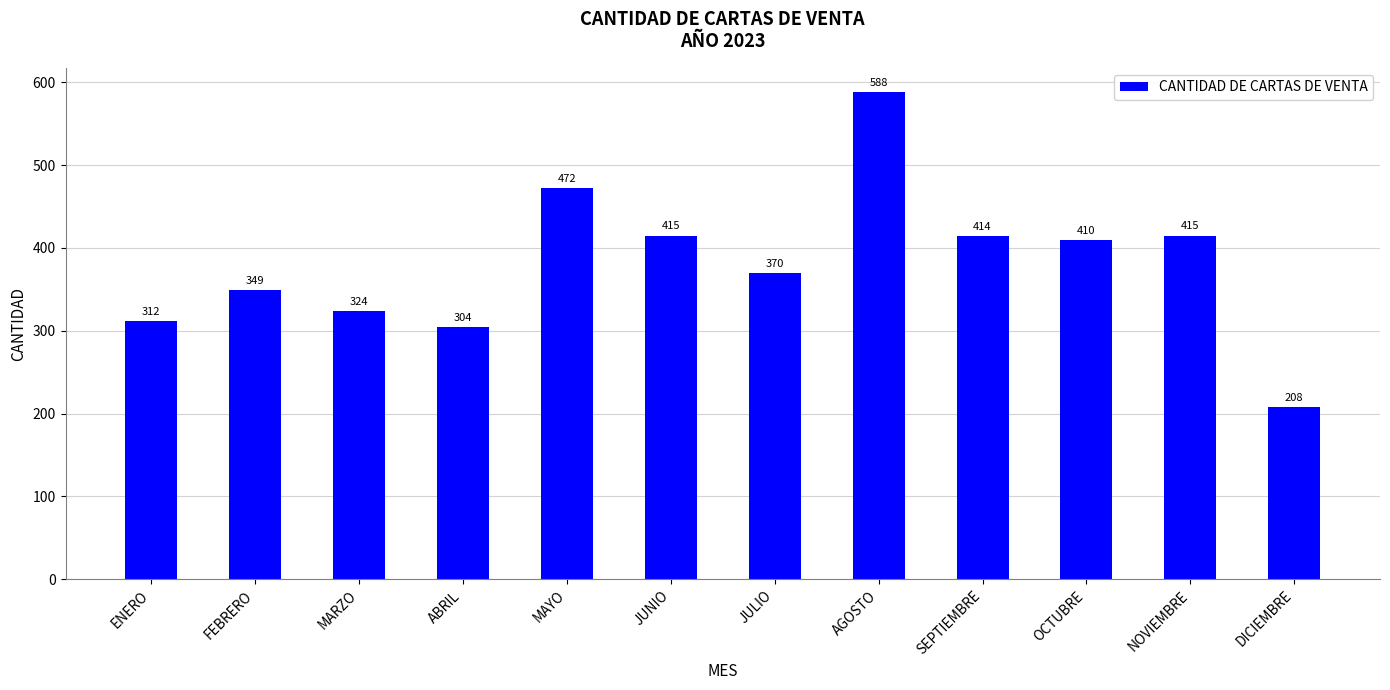

At which label does the data first exceed 410?

MAYO